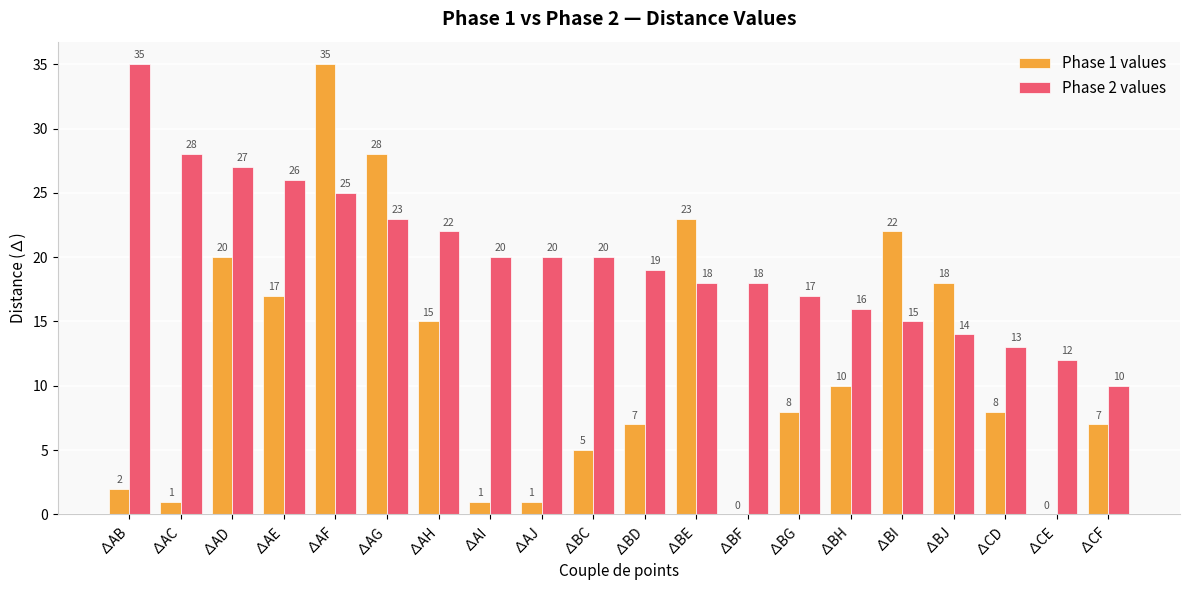

At which label does Phase 1 values reach its peak?

∆AF